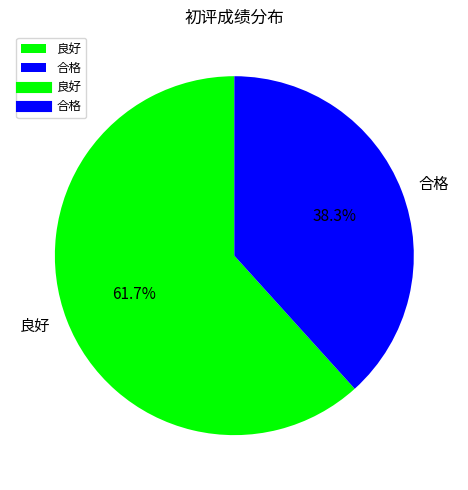

Between 良好 and 合格, which is larger?

良好